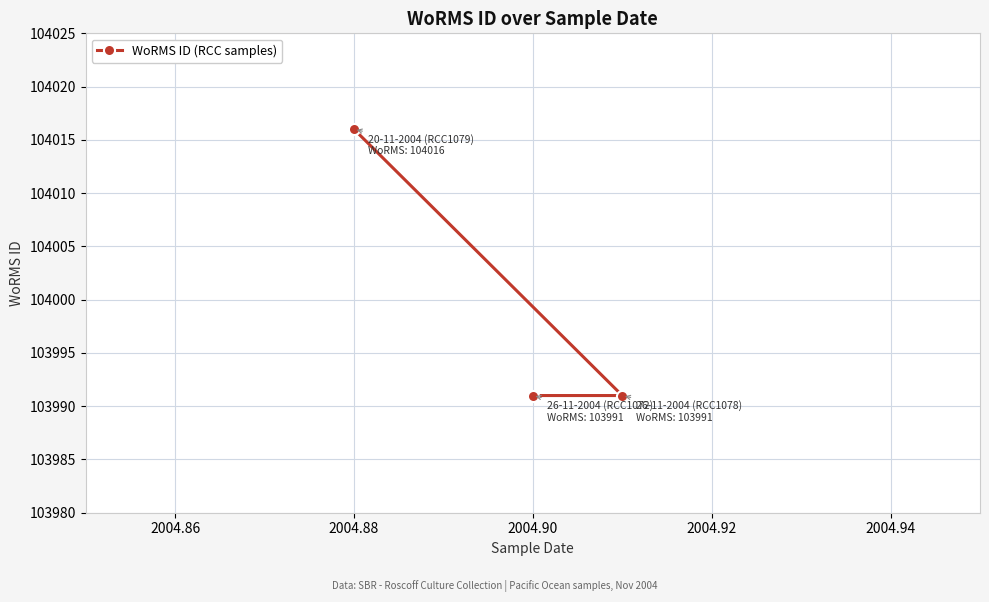

Is it true that the value at 2004.88 is 104016?

True